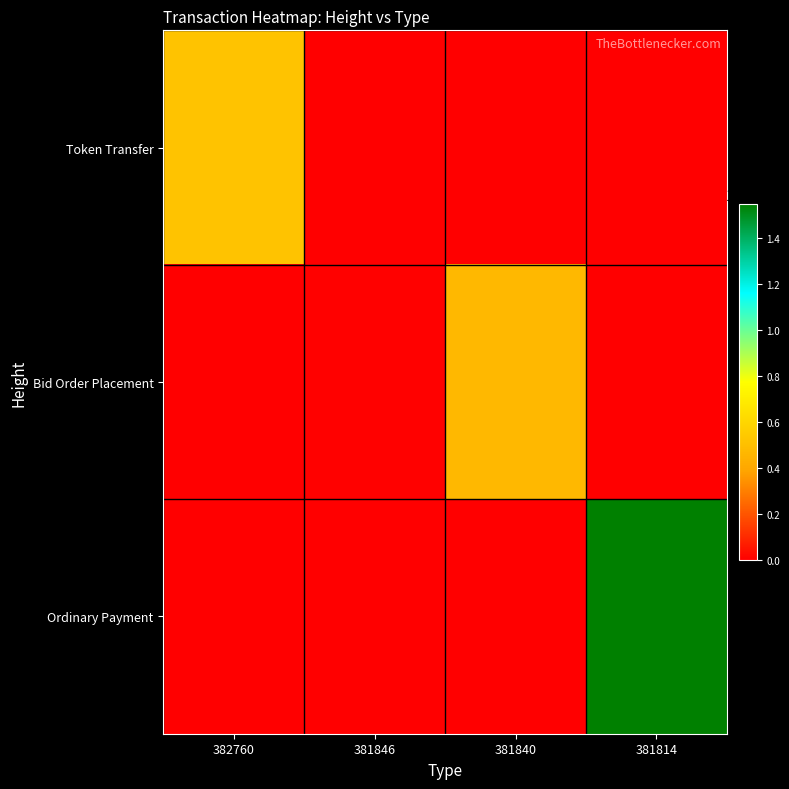

What is the greatest value displayed?

15486548796454436864